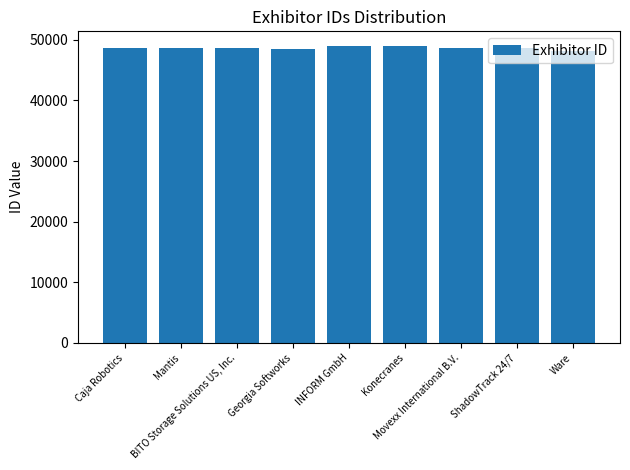

What is the value of the 8th bar from the left?

48703